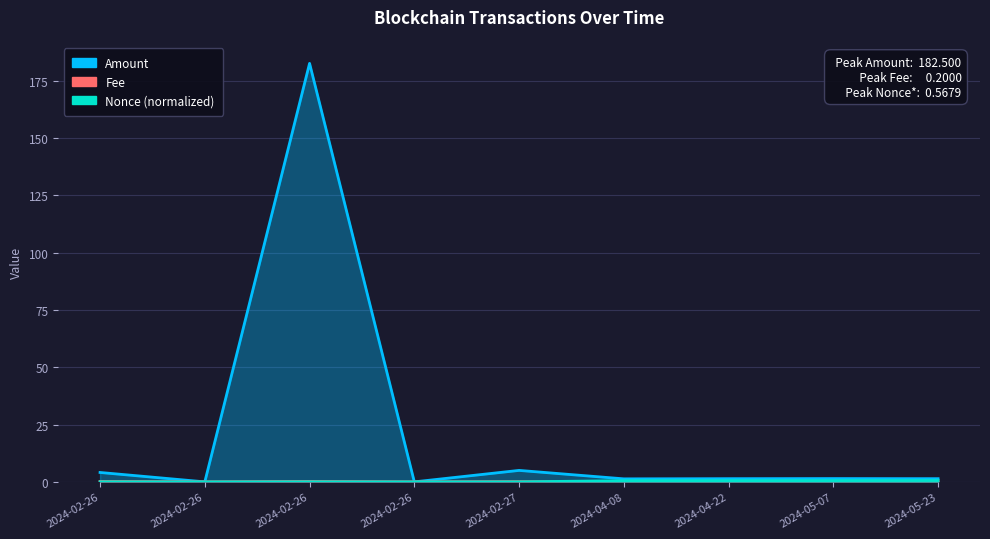

Rank the series at 2024-05-23 from highest to lowest value.

Amount, Nonce (normalized), Fee